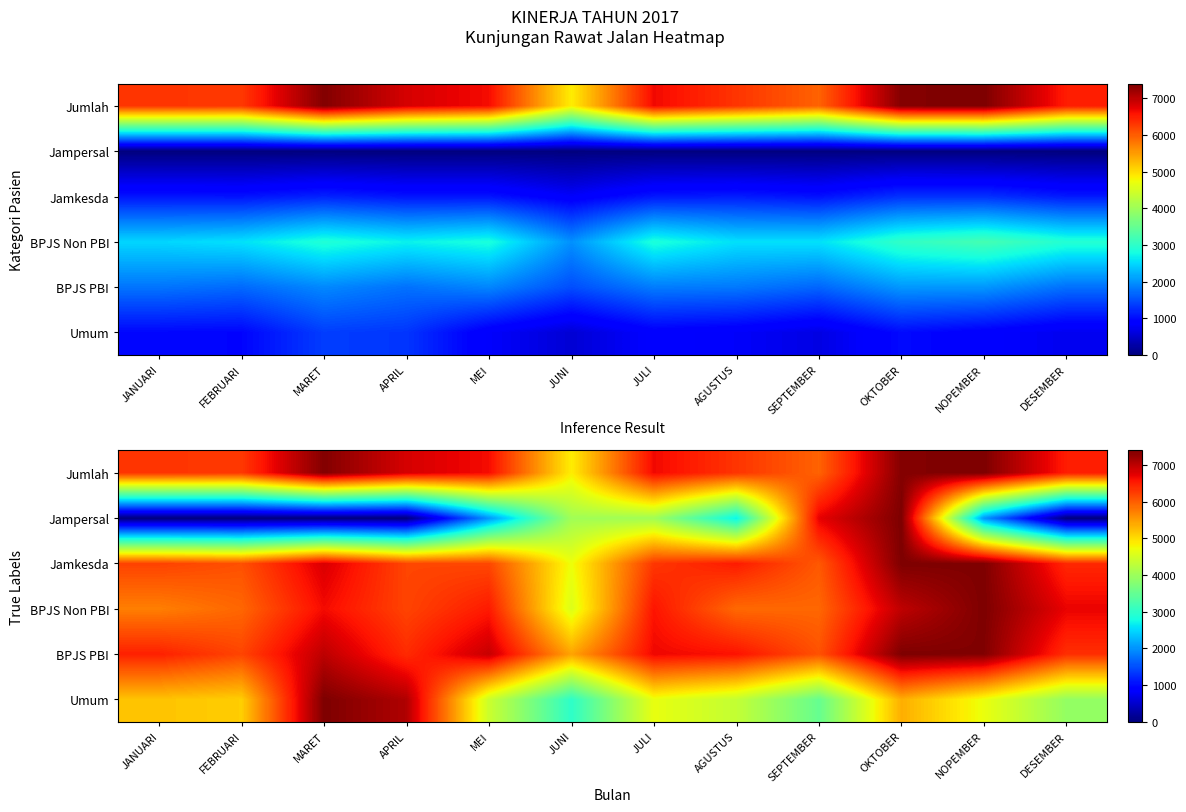

At which label does Jamkesda first exceed 6296?

MARET